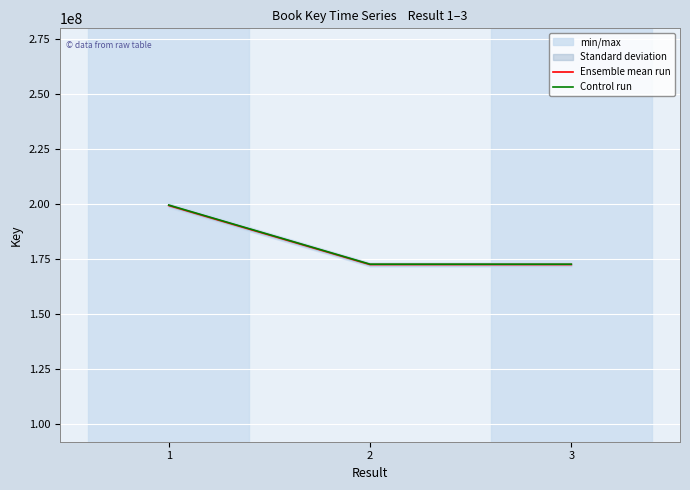

How many distinct data groups are displayed?

2